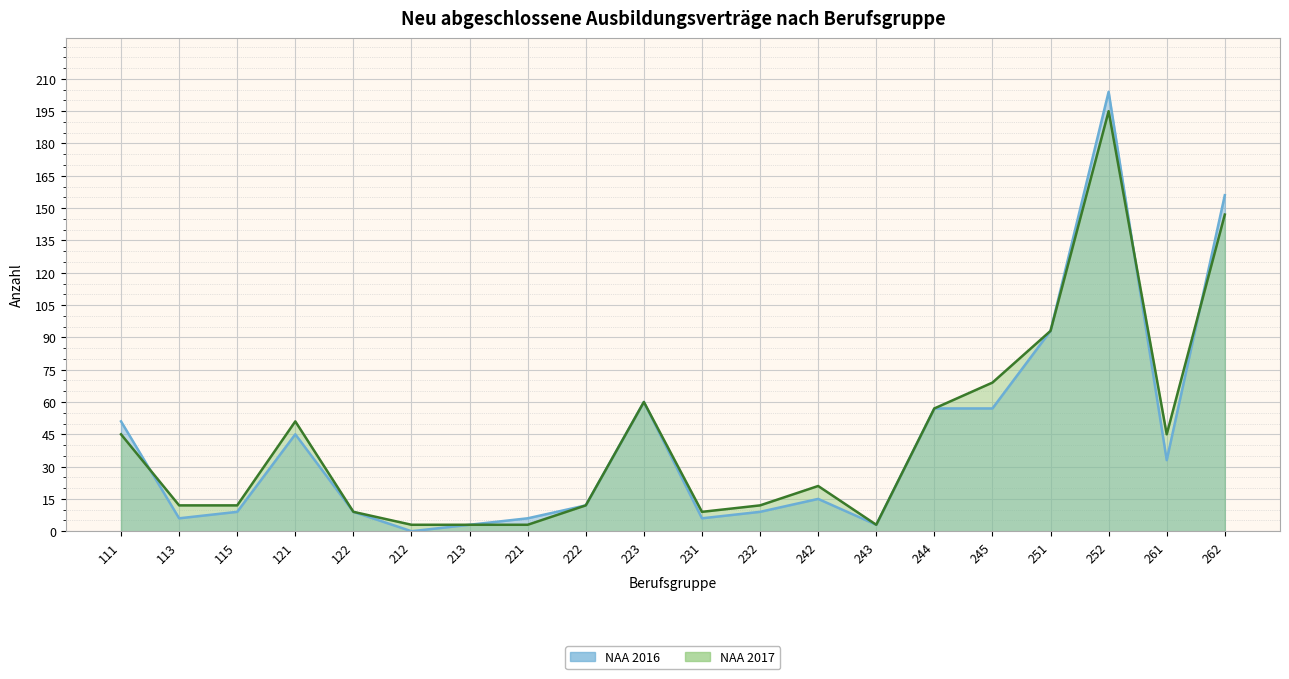

Reading left to right, transcribe all the data shown in this chart.

NAA 2016: 51	6	9	45	9	0	3	6	12	60	6	9	15	3	57	57	93	204	33	156
NAA 2017: 45	12	12	51	9	3	3	3	12	60	9	12	21	3	57	69	93	195	45	147